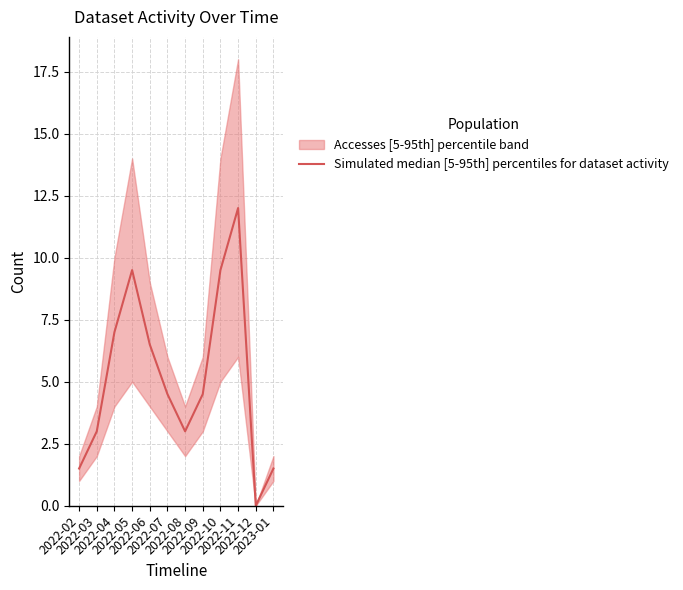

Which category has the lowest value across all series?

2022-12